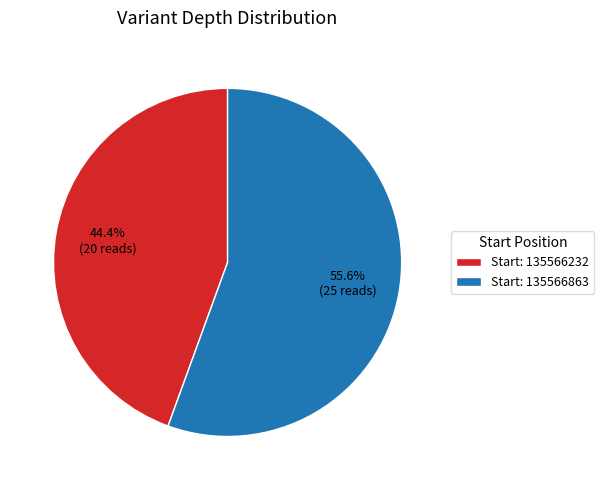

Count the number of slices in the pie.

2